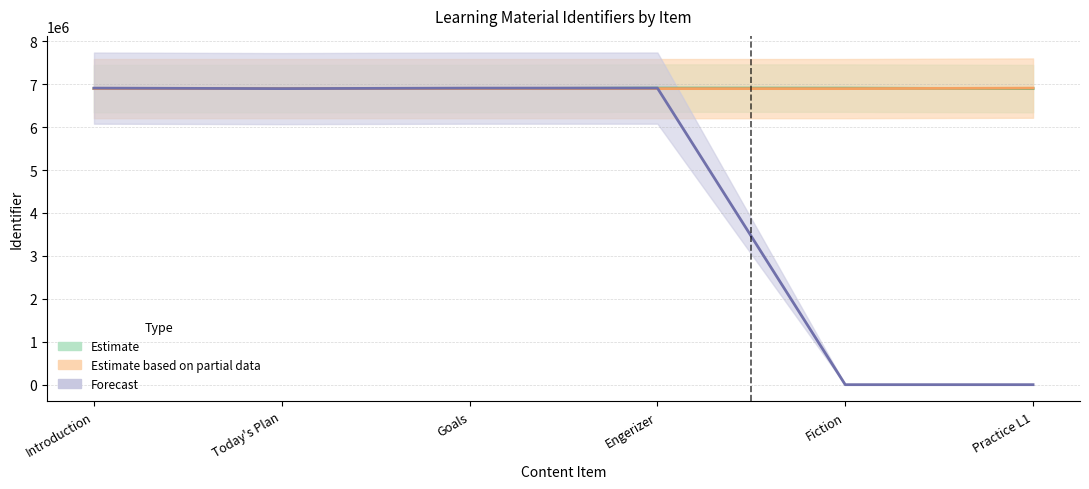

Is the value of Estimate based on partial data at Fiction greater than the value of Forecast at Fiction?

Yes